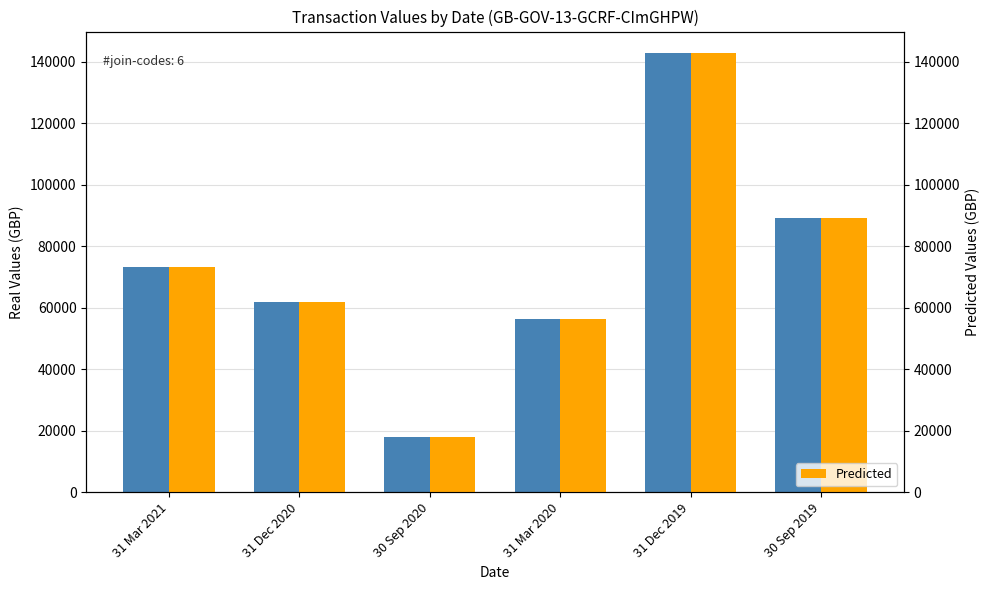

Count the number of data series in this chart.

2